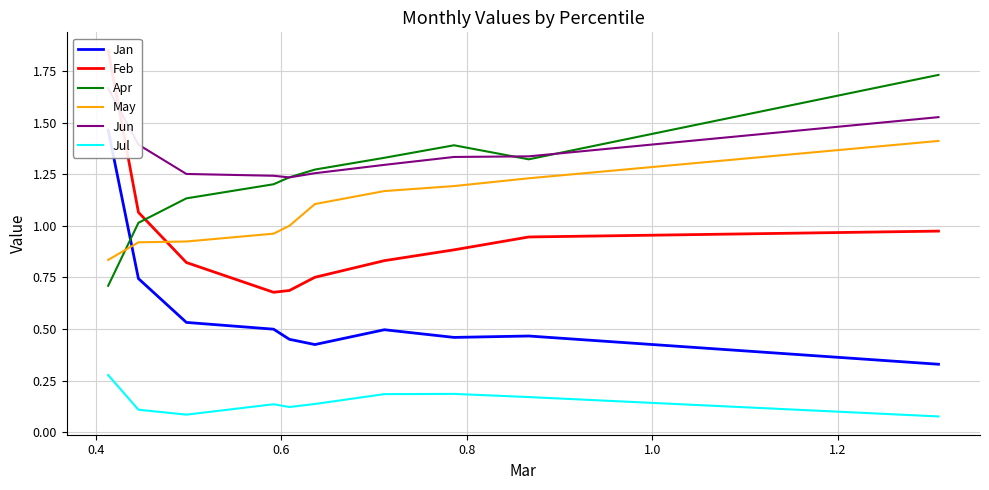

True or false: Jun and Jan intersect in this chart.

False